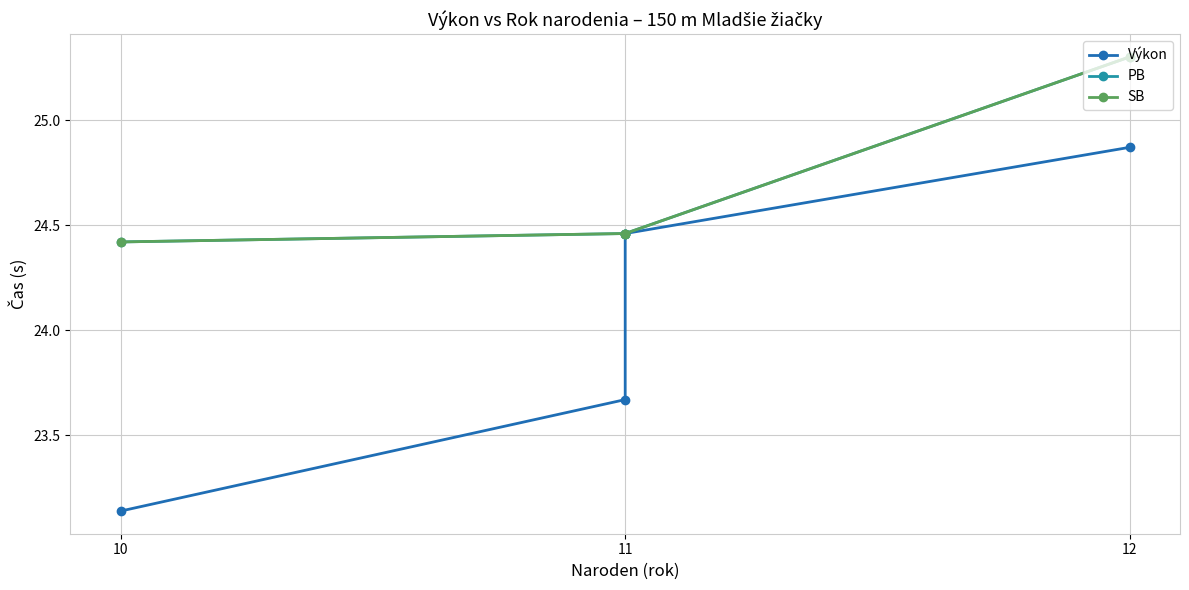

Reading left to right, list all the values displayed in this chart.

Výkon: 23.1	23.7	24.5	24.9
PB: 24.4	24.5	24.5	25.3
SB: 24.4	24.5	24.5	25.3